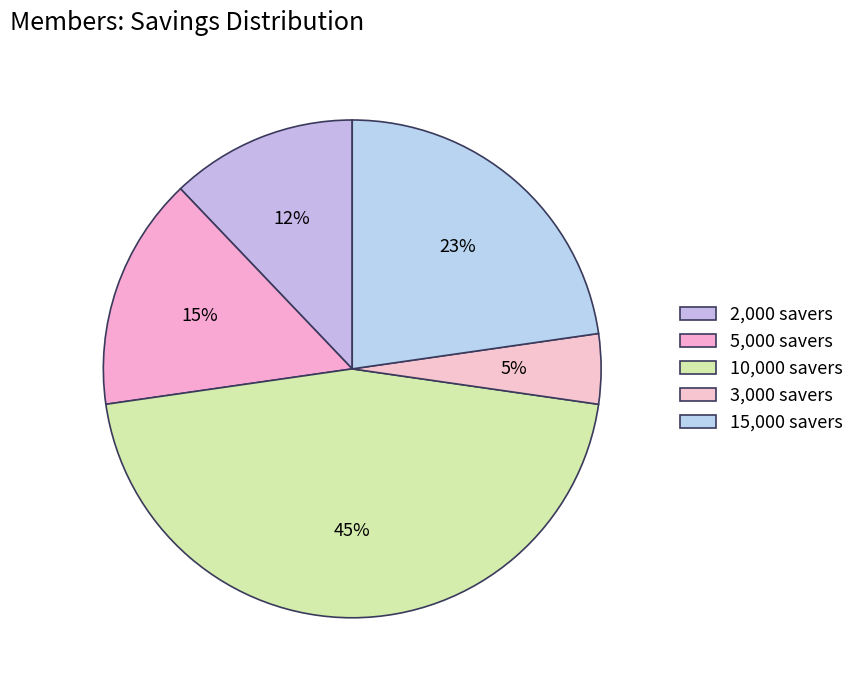

Count the number of slices in the pie.

5